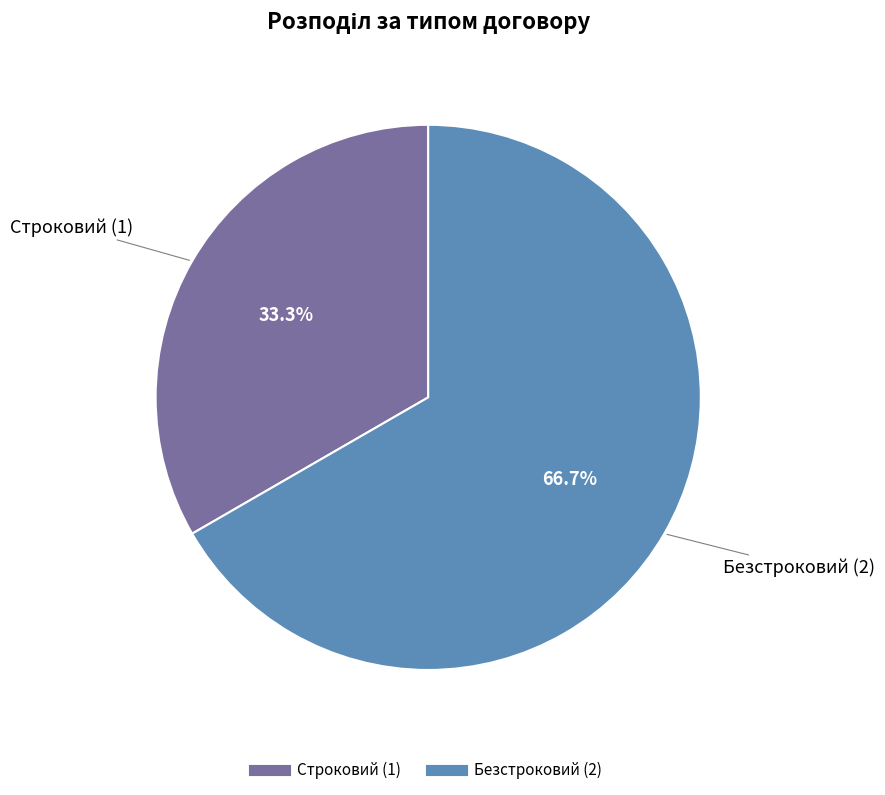

What is the total percentage of Безстроковий and Строковий?

100.0%